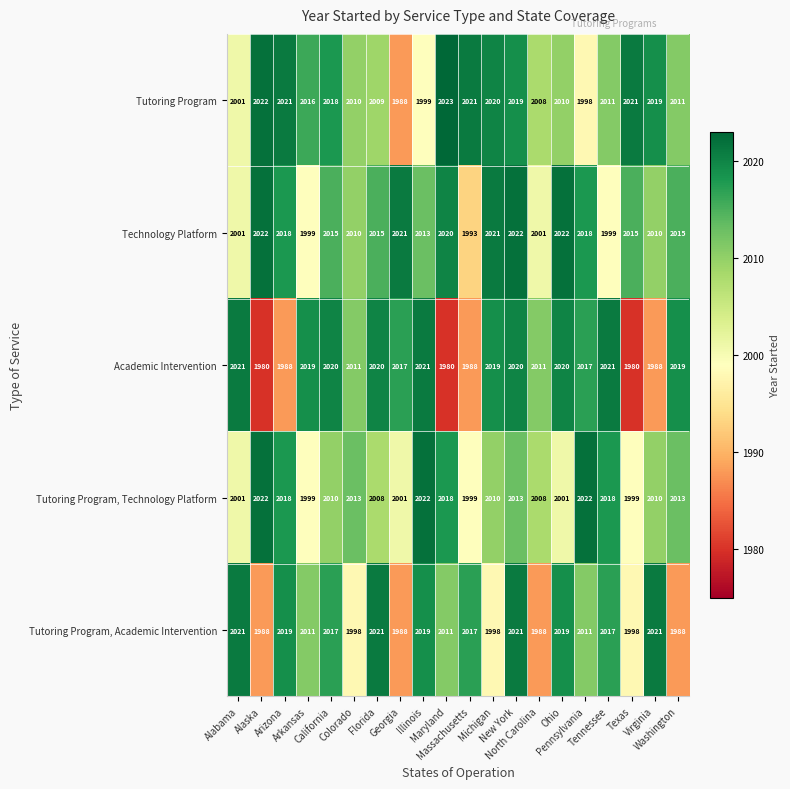

Which series has the largest range (max minus min)?

Academic Intervention